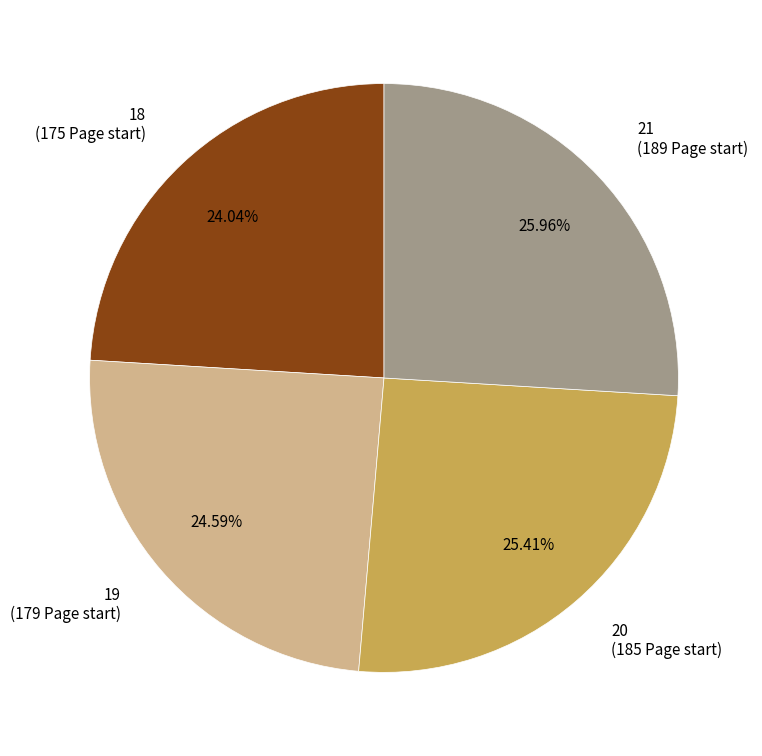

How many slices are in this pie chart?

4